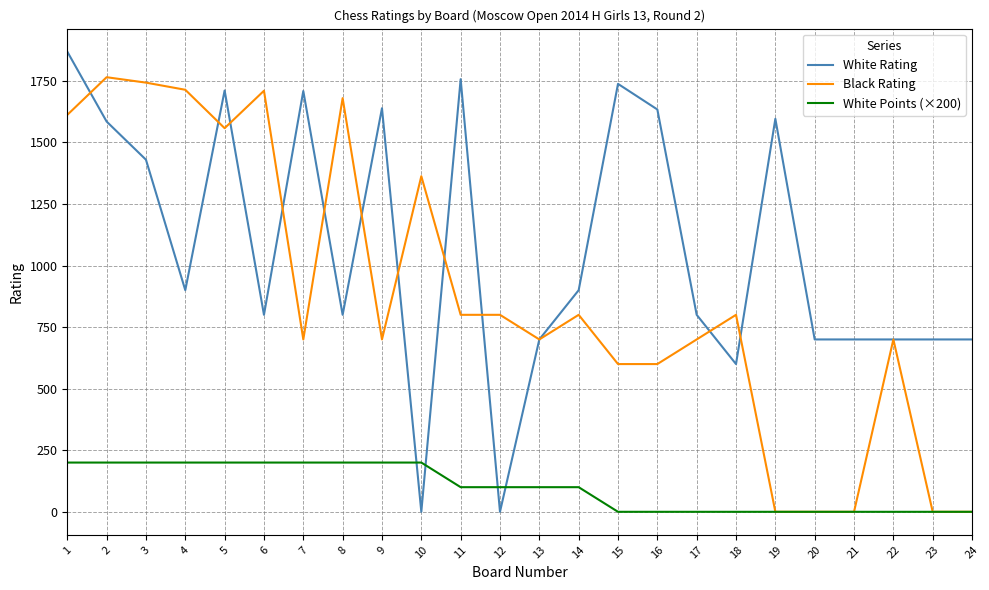

Between 3 and 9, which series saw the biggest shift?

Black Rating